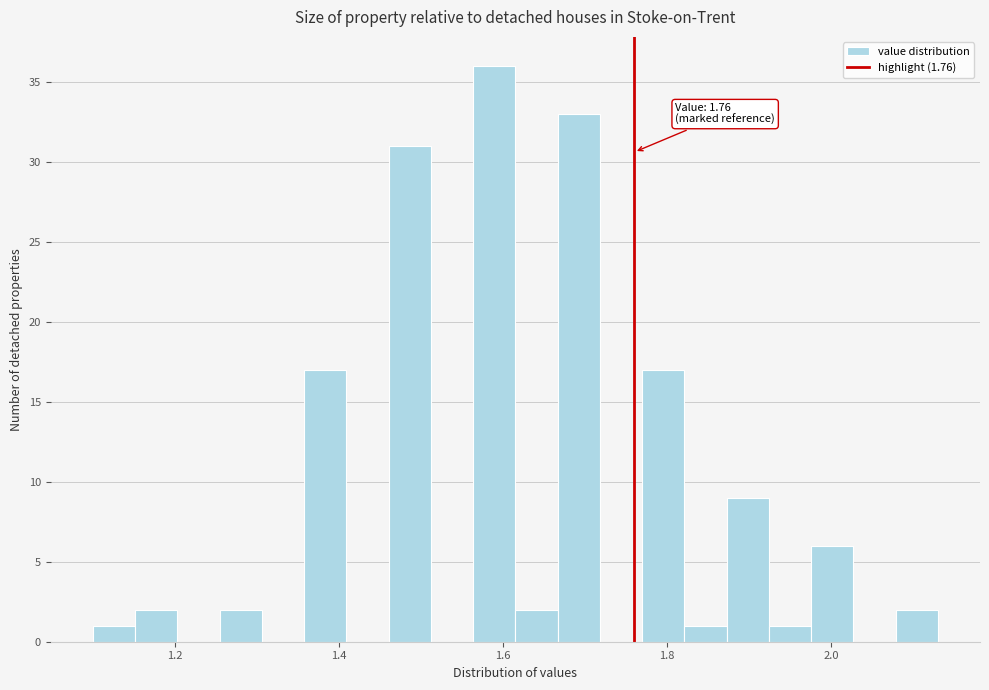

Around what value on the x-axis is the tallest bar? Give the approximate position of its centre, as read against the axis.

1.58